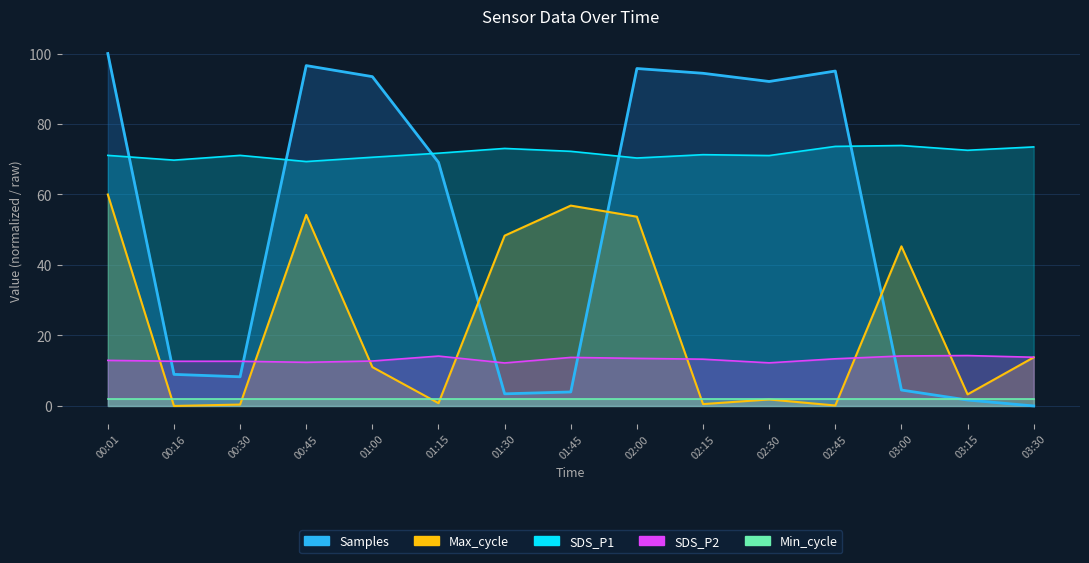

What is the difference between the SDS_P1 values at 02:00 and 00:45?

1.0